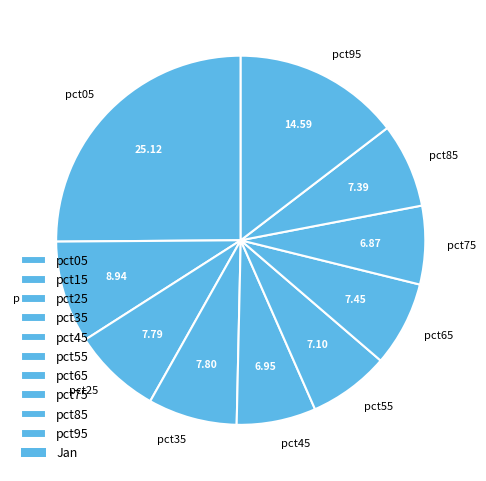

Is there any slice that represents more than half of the pie?

No